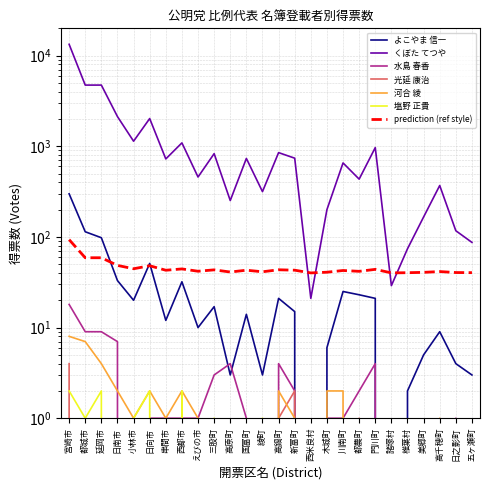

How many distinct data groups are displayed?

6